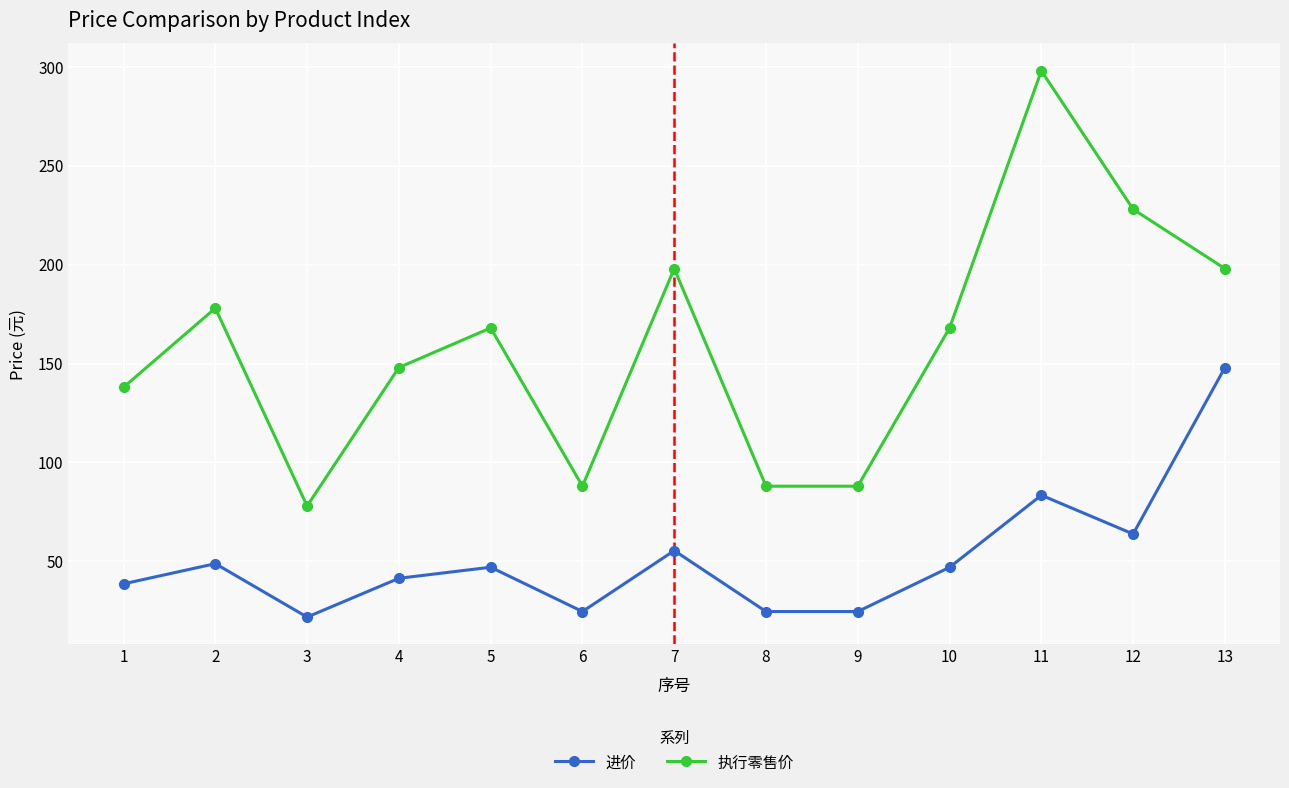

At how many categories does at least one series exceed 136?

9